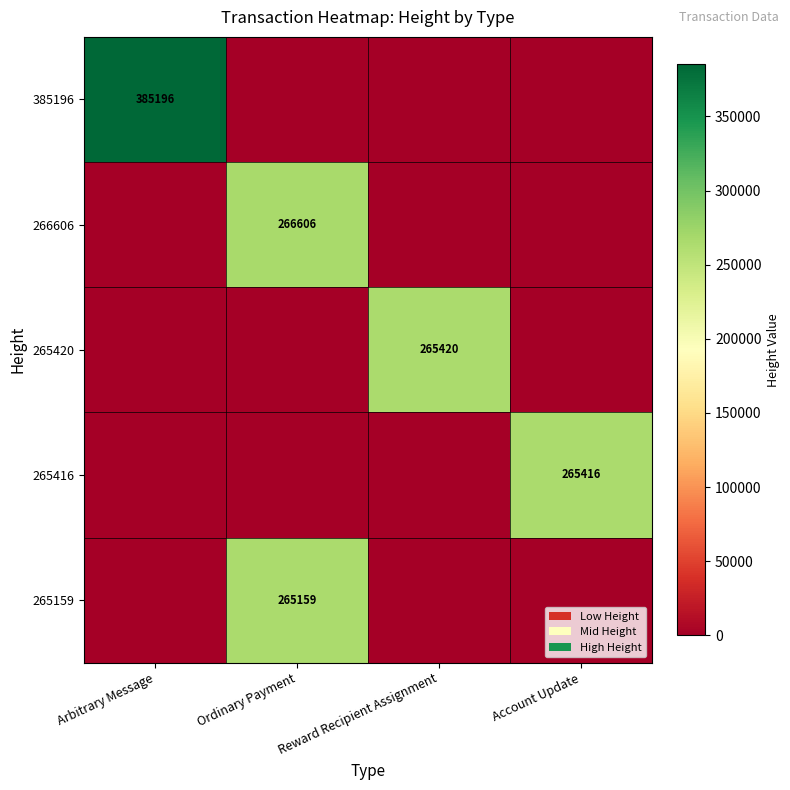

True or false: 266606 has a value of 407610 at Ordinary Payment.

False